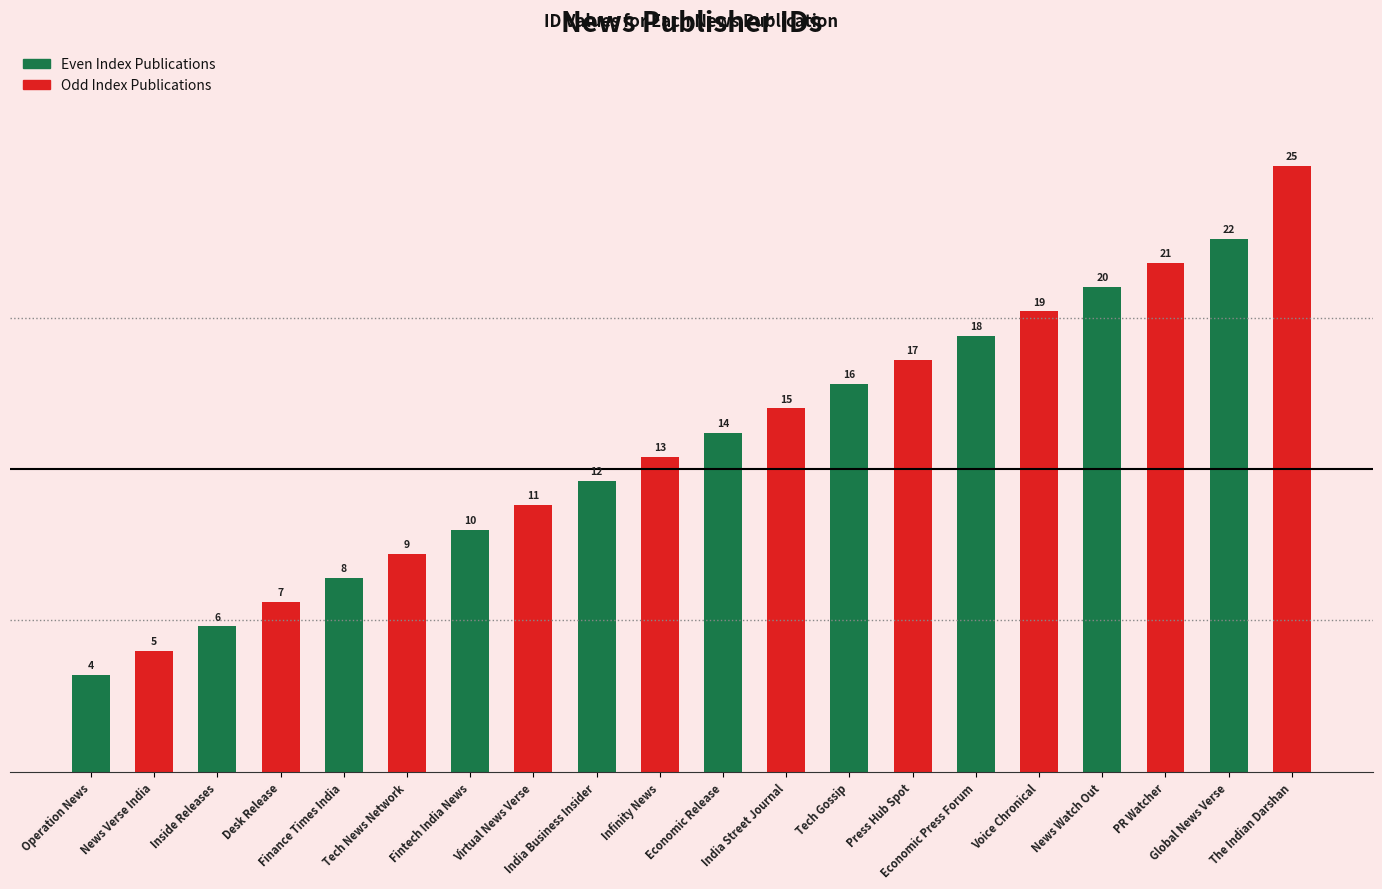

Reading left to right, list all the values displayed in this chart.

4	5	6	7	8	9	10	11	12	13	14	15	16	17	18	19	20	21	22	25